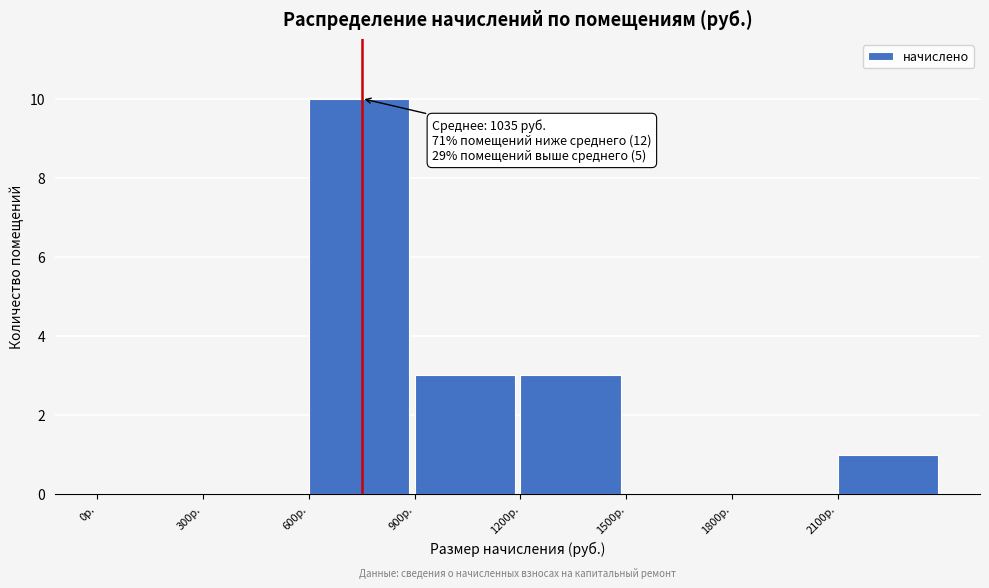

Over which range of the x-axis is the bar tallest?

600 to 900